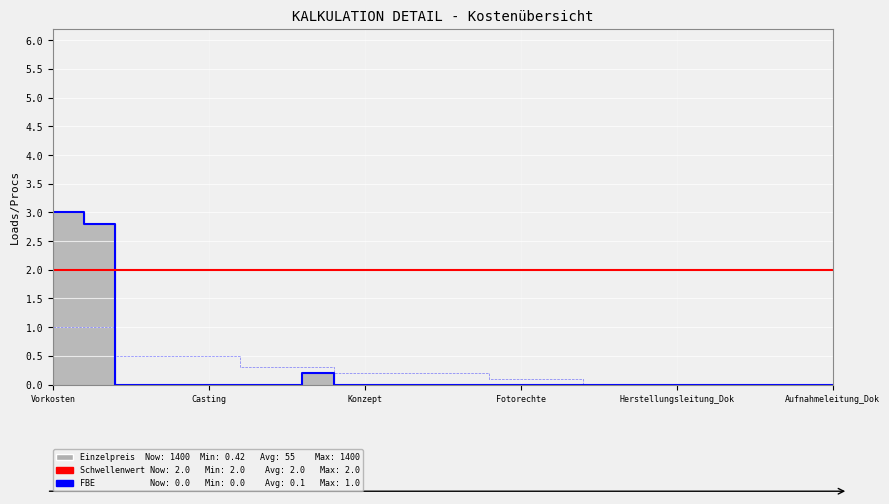

Rank the series by their maximum value, from highest to lowest.

Einzelpreis (skaliert), Schwellenwert, FBE